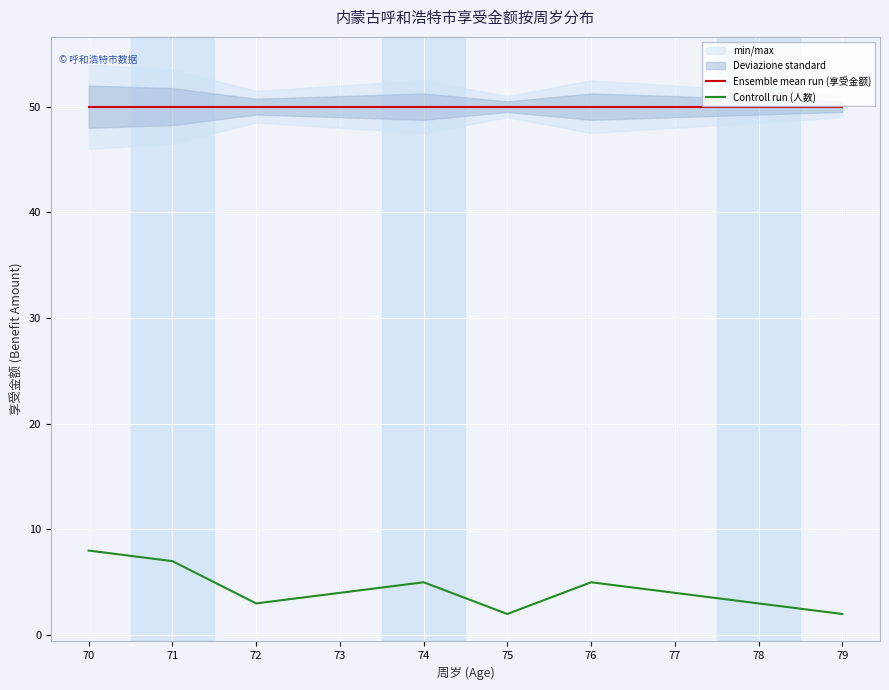

True or false: Ensemble mean run (享受金额) and Controll run (人数) cross at least once.

False